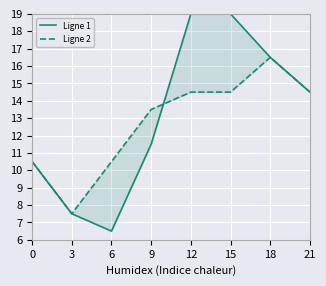

Reading right to left, transcribe all the data shown in this chart.

Ligne 1: 14.5	16.5	19.0	19.0	11.5	6.5	7.5	10.5
Ligne 2: 14.5	16.5	14.5	14.5	13.5	10.5	7.5	10.5